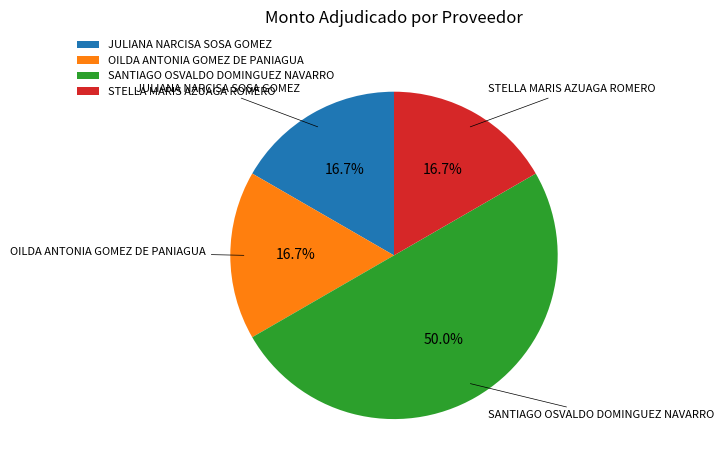

Is OILDA ANTONIA GOMEZ DE PANIAGUA the majority of the pie?

No